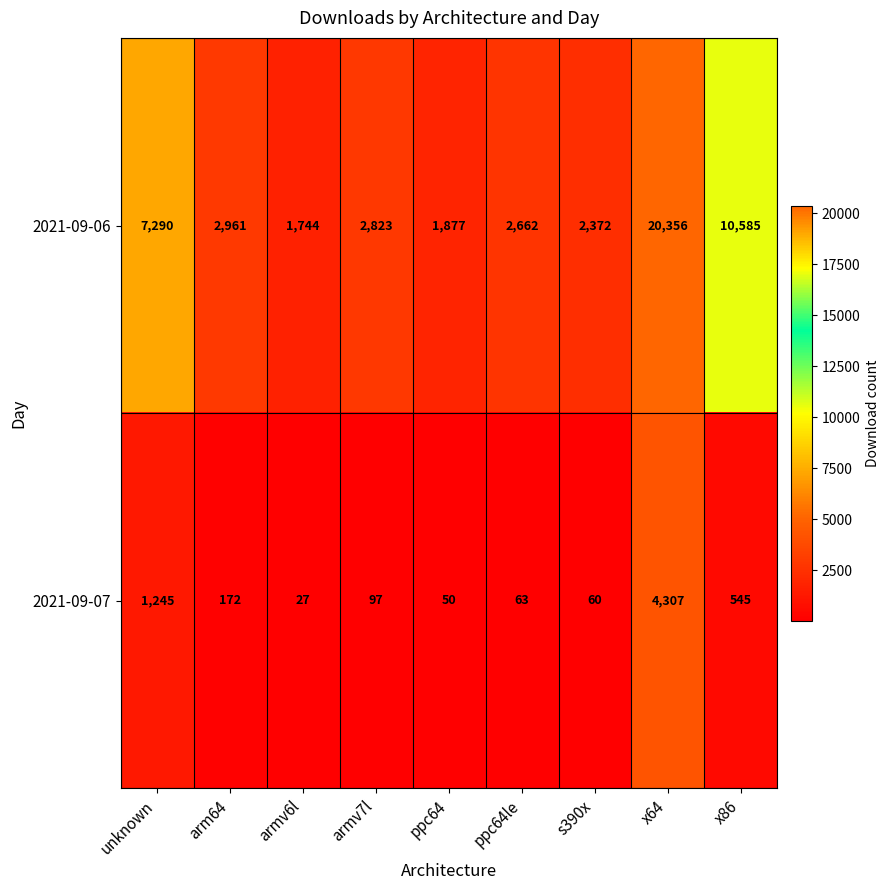

At which category is the sum across all series the highest?

x64